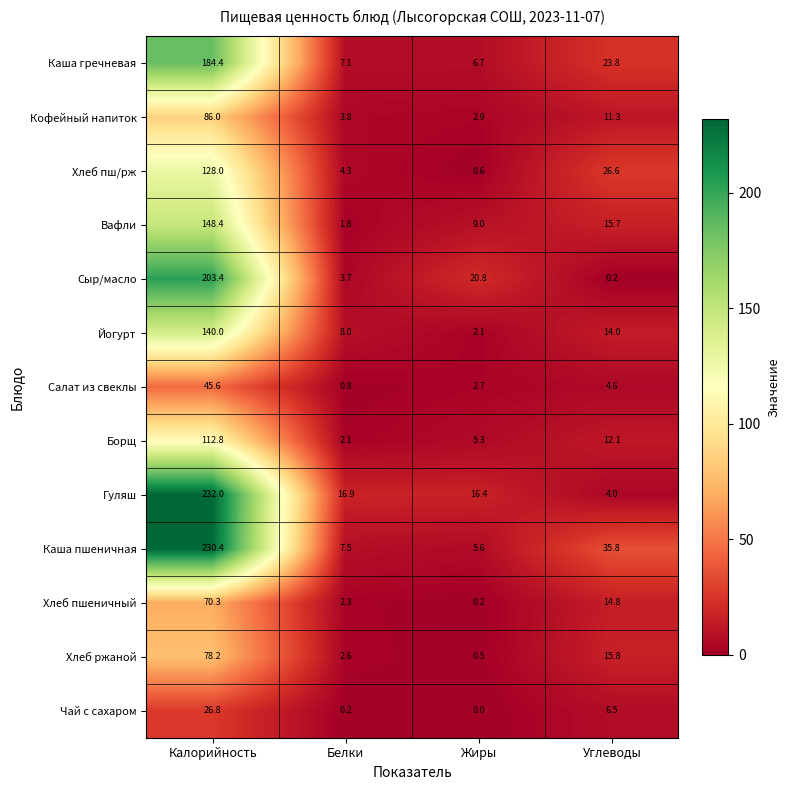

How many series are shown in this chart?

13